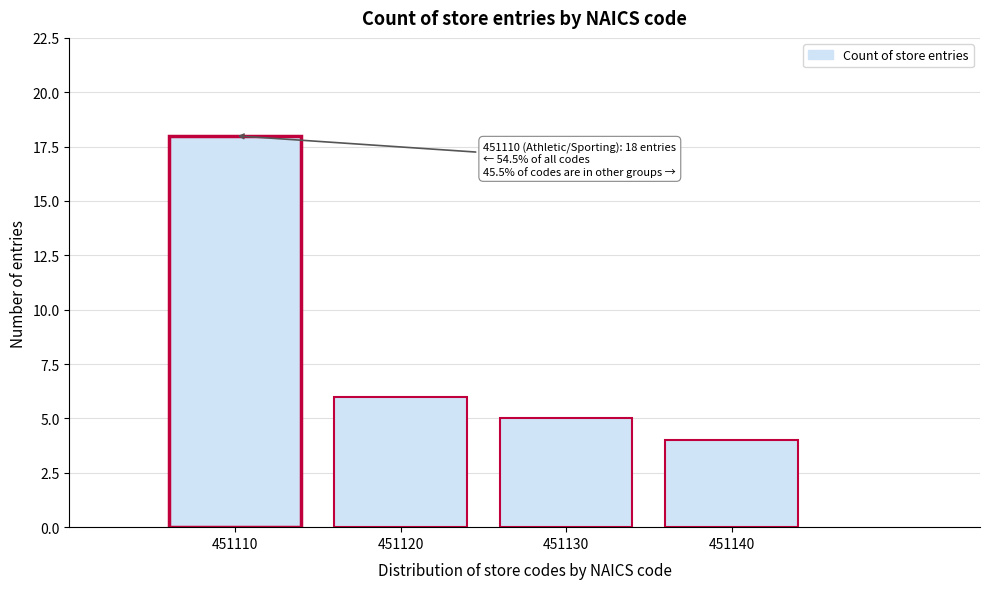

Reading left to right, list all the values displayed in this chart.

18	6	5	4